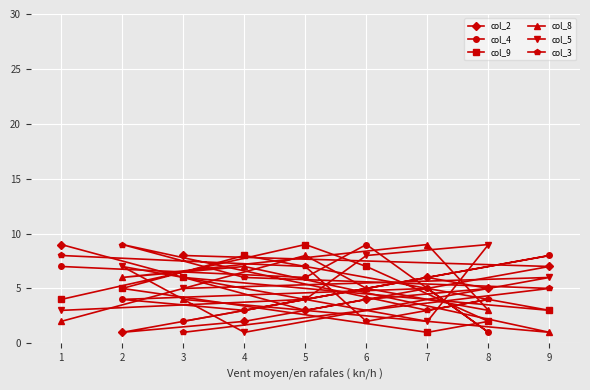

How many series are shown in this chart?

6